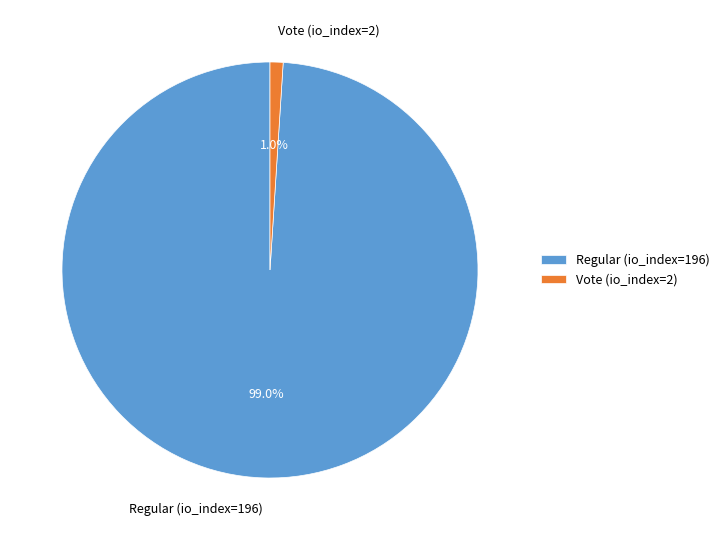

Which slice is the smallest?

Vote (io_index=2)